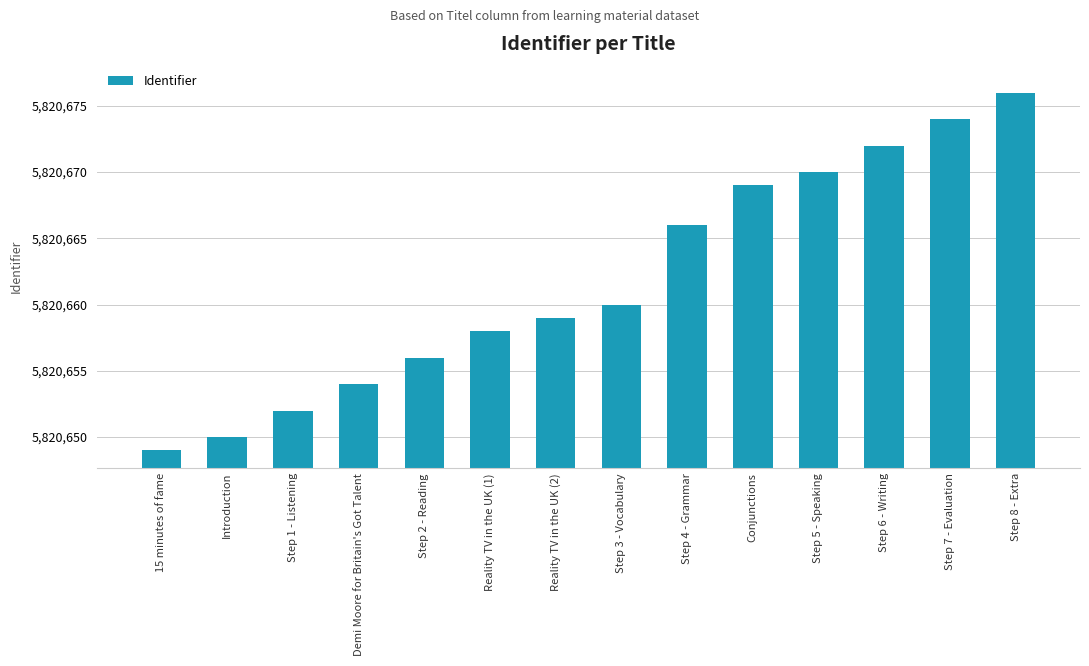

What is the maximum value shown in the chart?

5820676